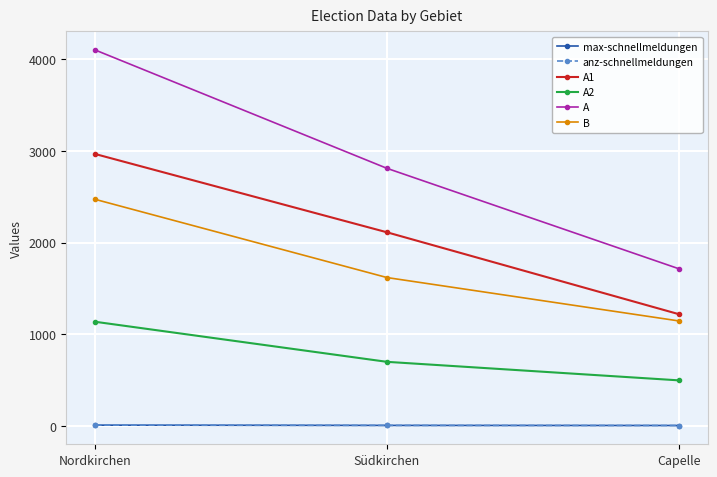

Which series has the largest total across all categories?

A